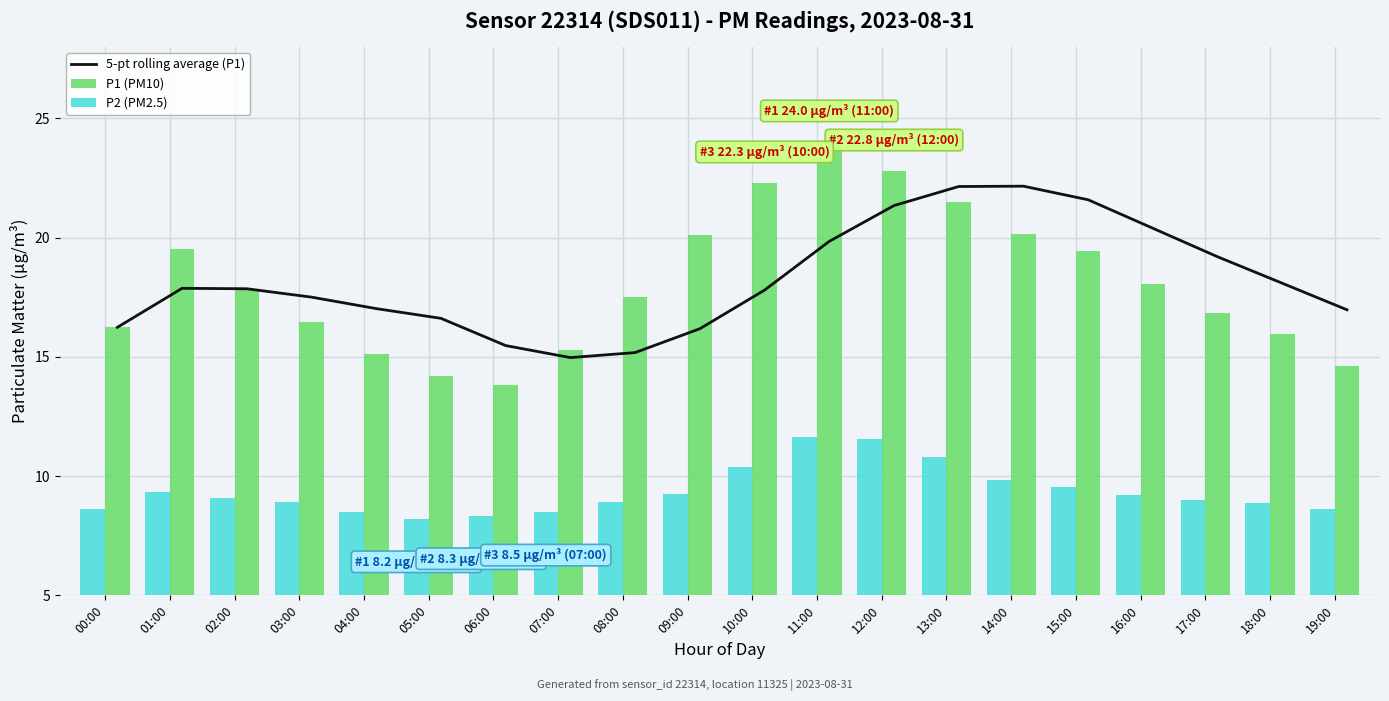

Which series has the largest total across all categories?

5-pt rolling average (P1)